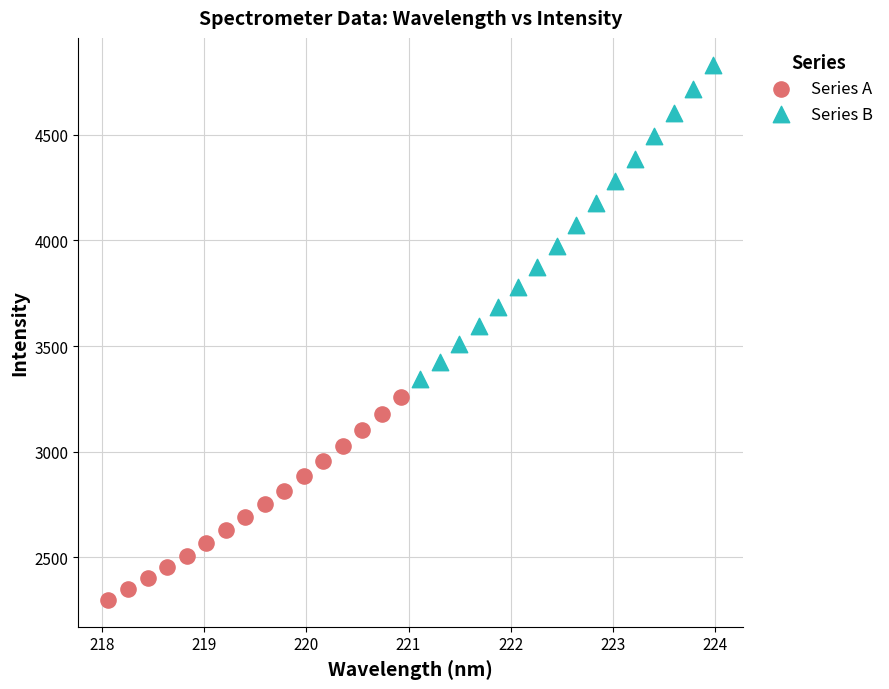

Which series reaches the maximum Y coordinate?

Series B